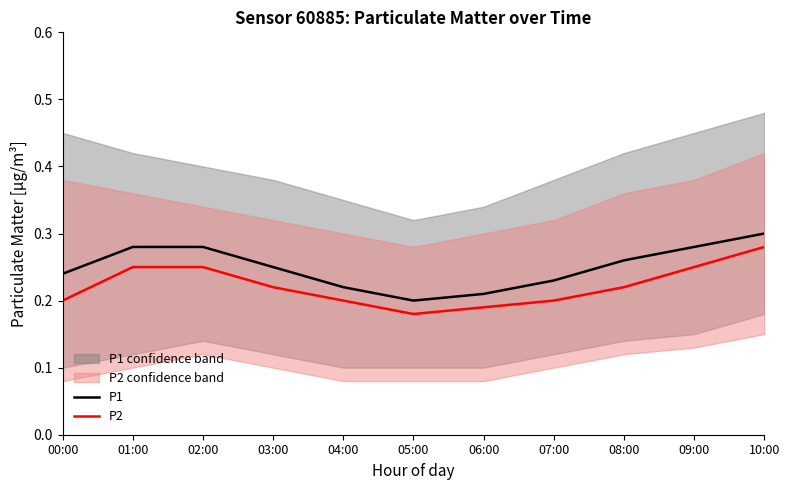

Is the value of P2 at 00:00 greater than the value of P1 at 09:00?

No